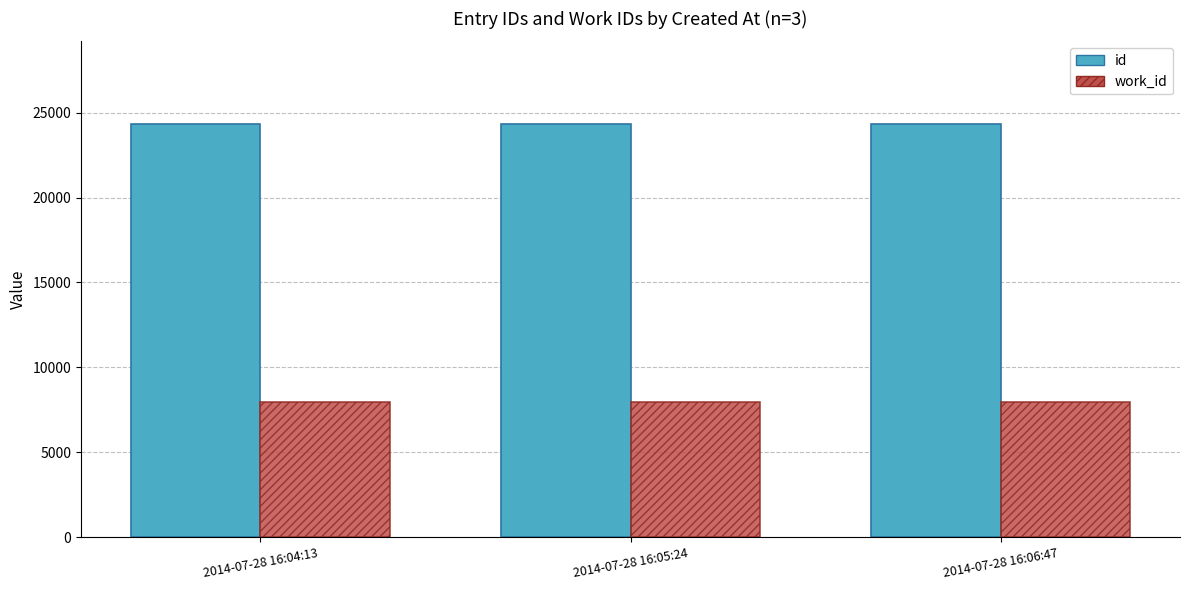

What is the value of the id bar at the 3rd from the left?

24328